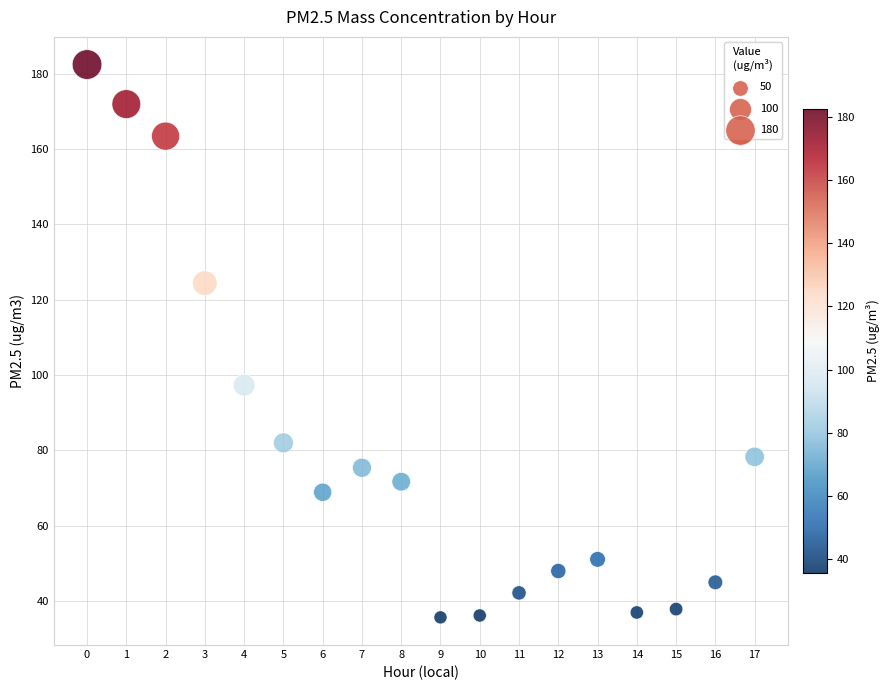

What Y value in the scatter plot is closest to 109?

97.3